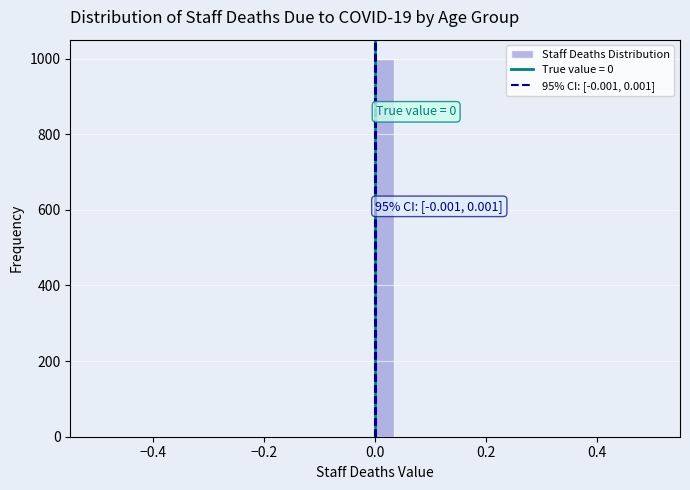

Read against the x-axis, roughly where is the centre of the tallest bar?

0.02